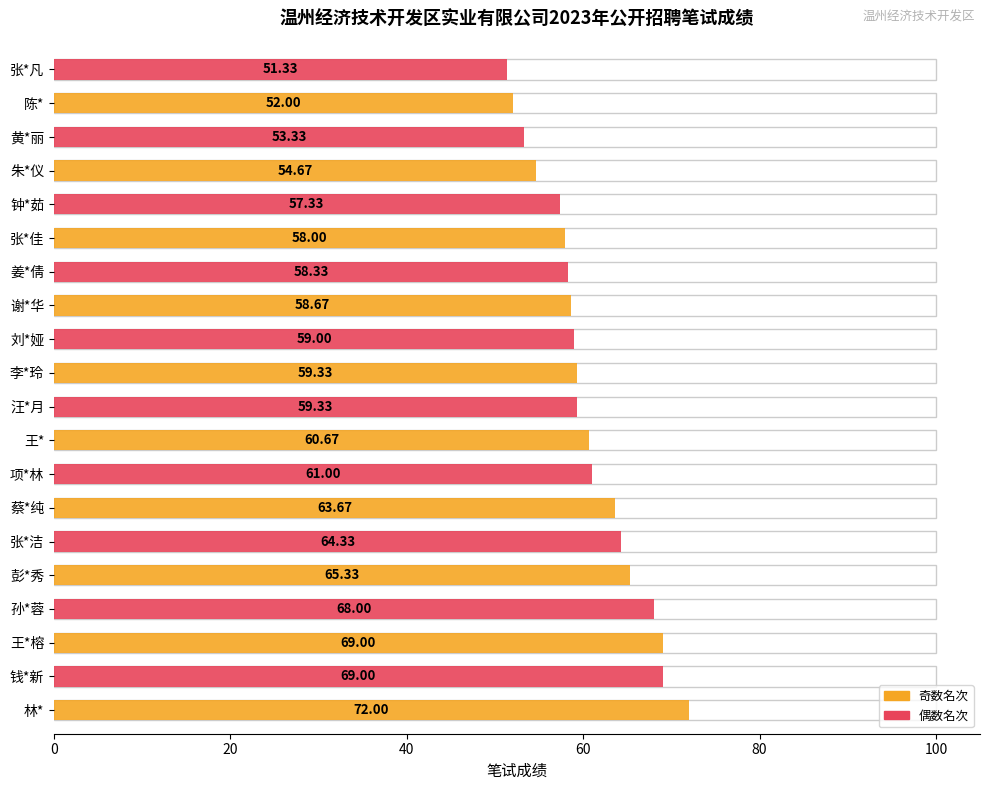

The chart shows a value of 87.8 at 张*凡. True or false?

False